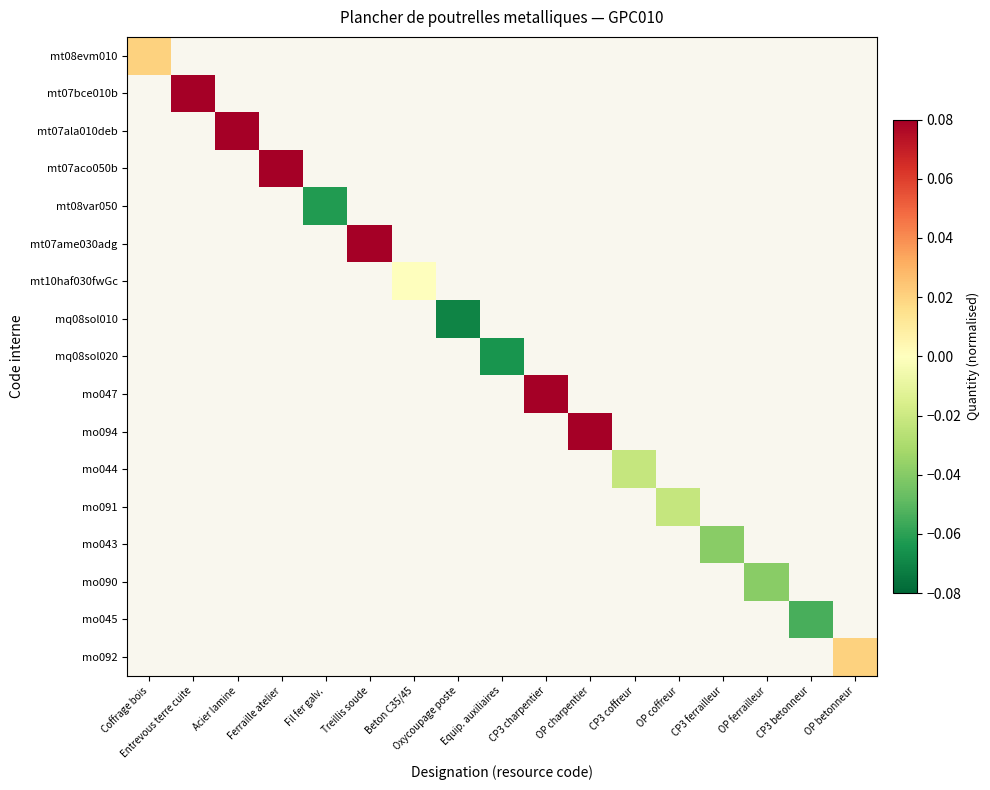

Which has a higher value, Fil fer galv. or OP betonneur?

OP betonneur